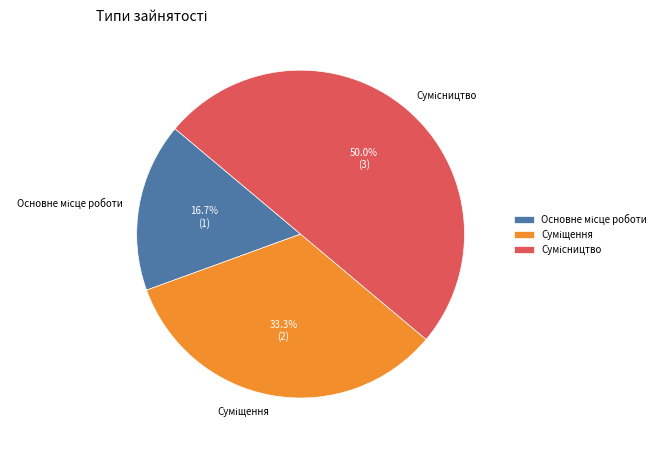

To the nearest percent, what is the combined percentage of Сумісництво and Суміщення?

83%